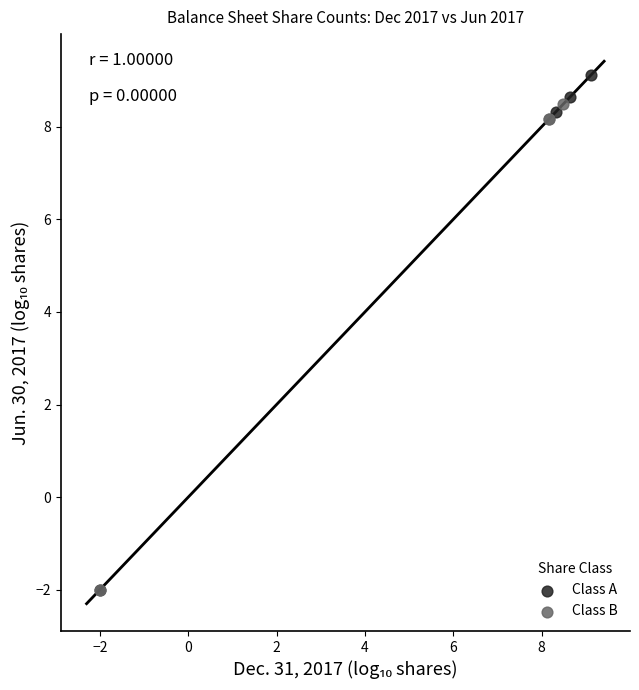

Which series reaches the maximum Y coordinate?

Class A